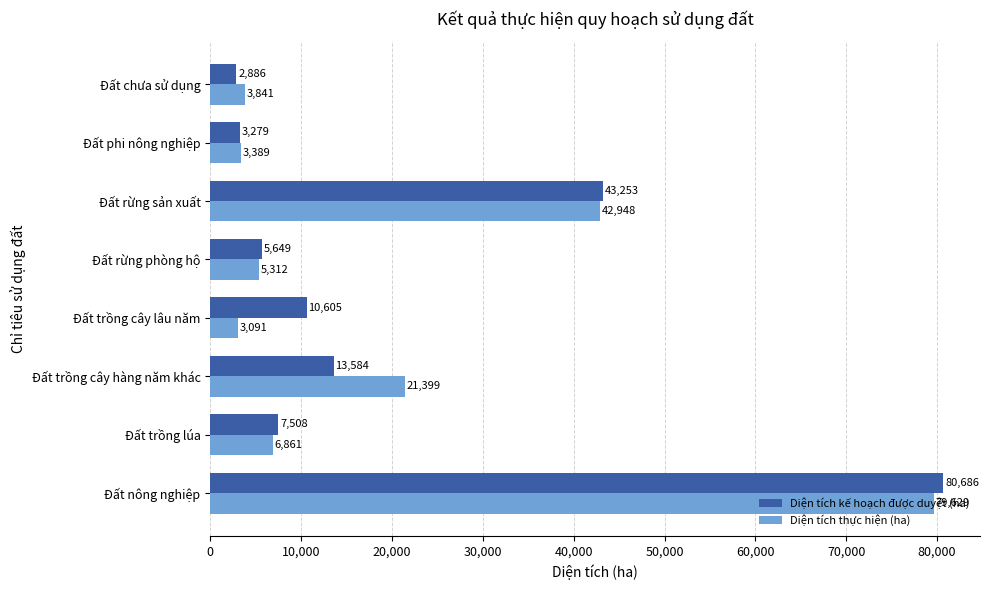

List the labels in order of Diện tích kế hoạch được duyệt (ha) value, smallest first.

Đất chưa sử dụng, Đất phi nông nghiệp, Đất rừng phòng hộ, Đất trồng lúa, Đất trồng cây lâu năm, Đất trồng cây hàng năm khác, Đất rừng sản xuất, Đất nông nghiệp